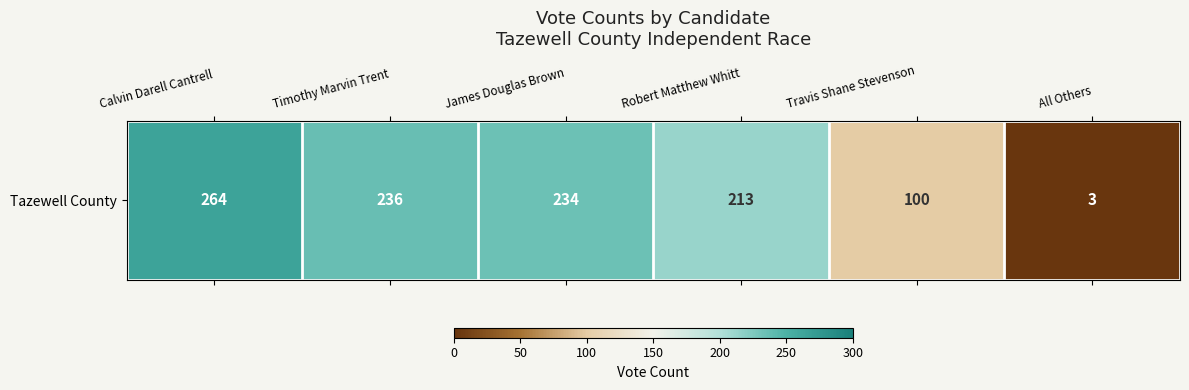

What is the difference between the values at Calvin Darell Cantrell and Travis Shane Stevenson?

164